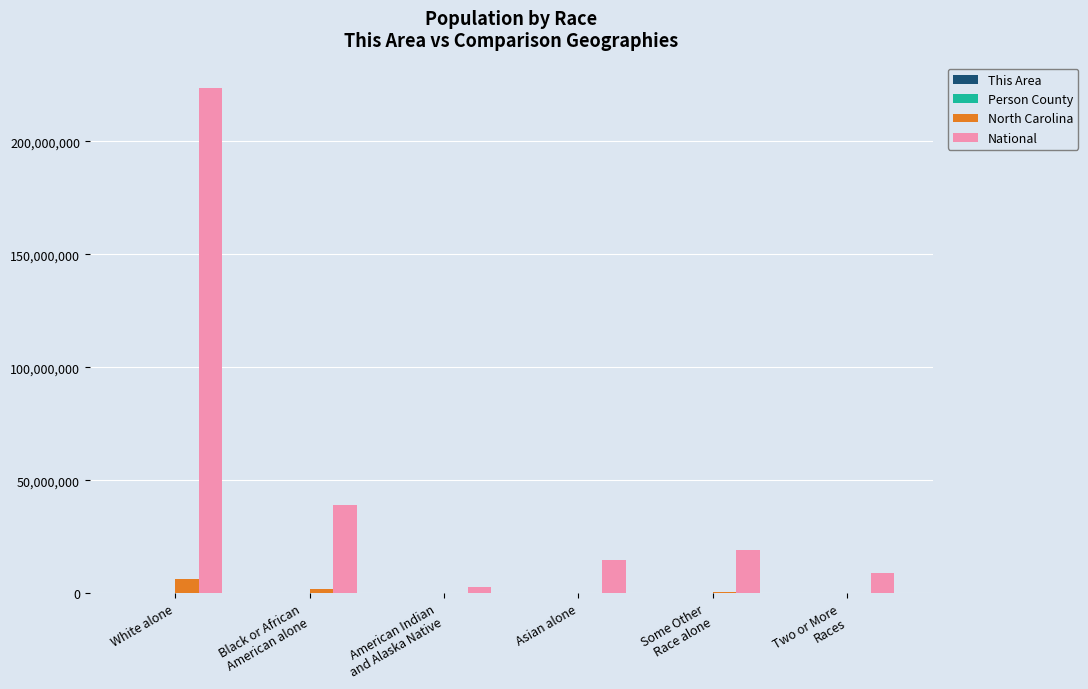

How many categories are shown in the chart?

6